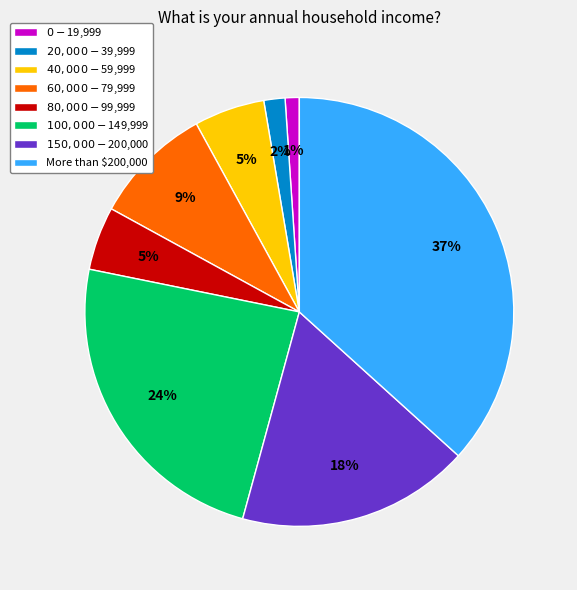

To the nearest percent, what is the difference between the largest and smallest slice percentages?

36%